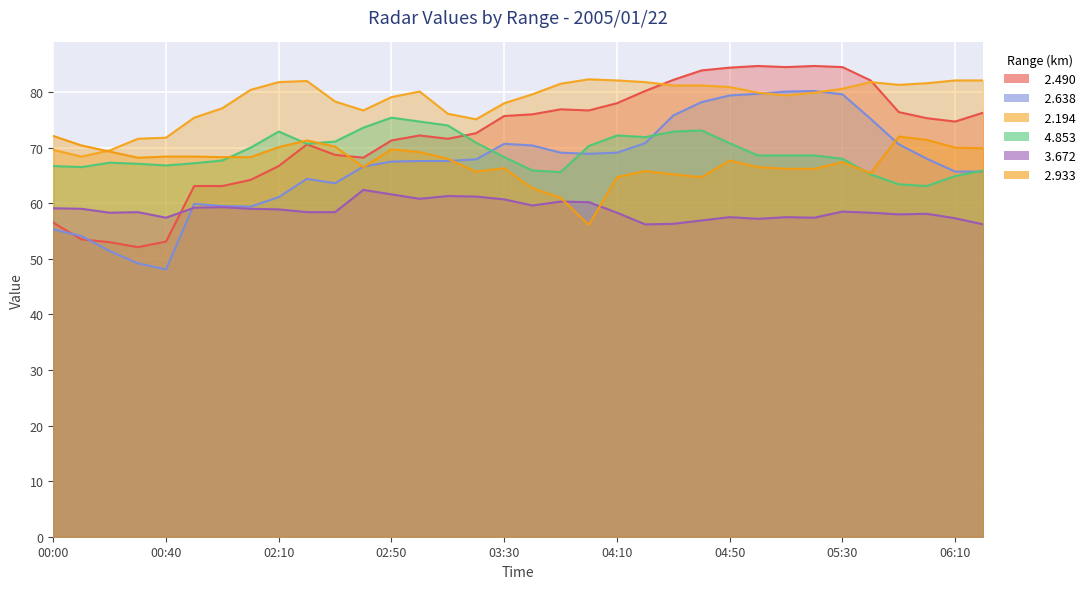

What are all the series names shown in the legend?

  2.490,   2.638,   2.194,   4.853,   3.672,   2.933